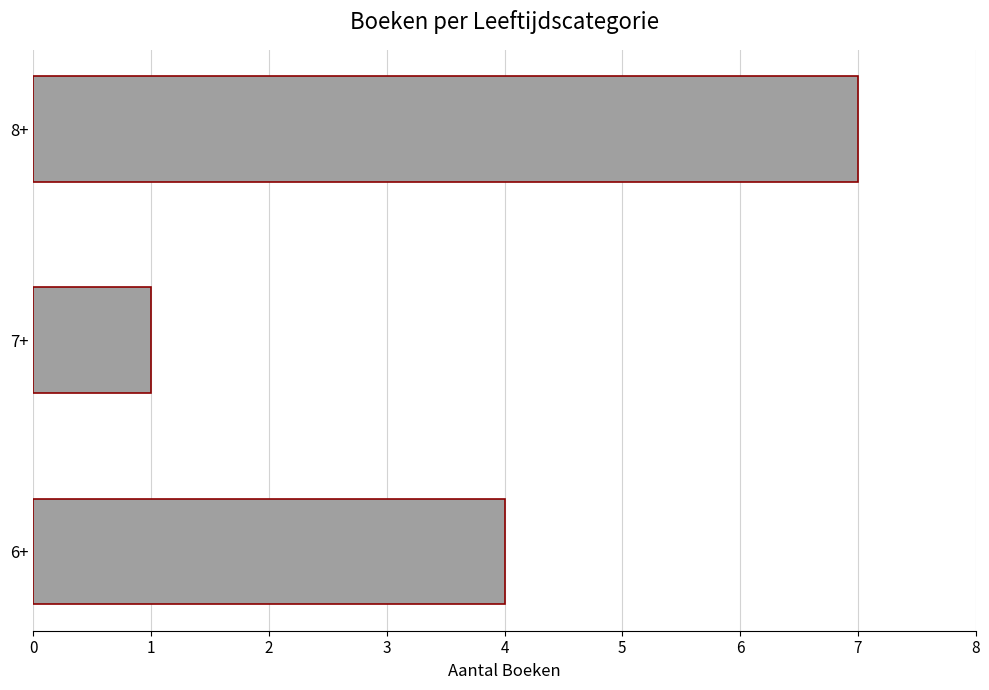

Which label corresponds to the largest value in the chart?

8+